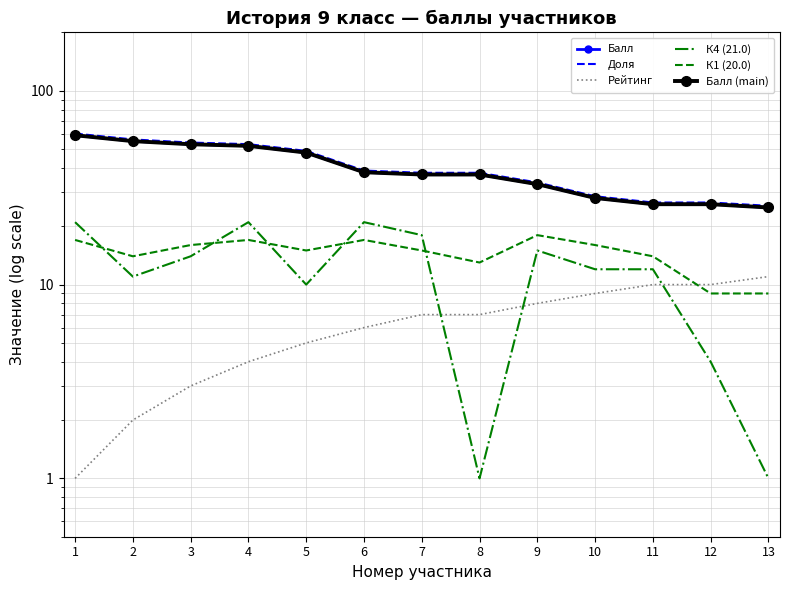

How many data points in Доля are above 37?

8